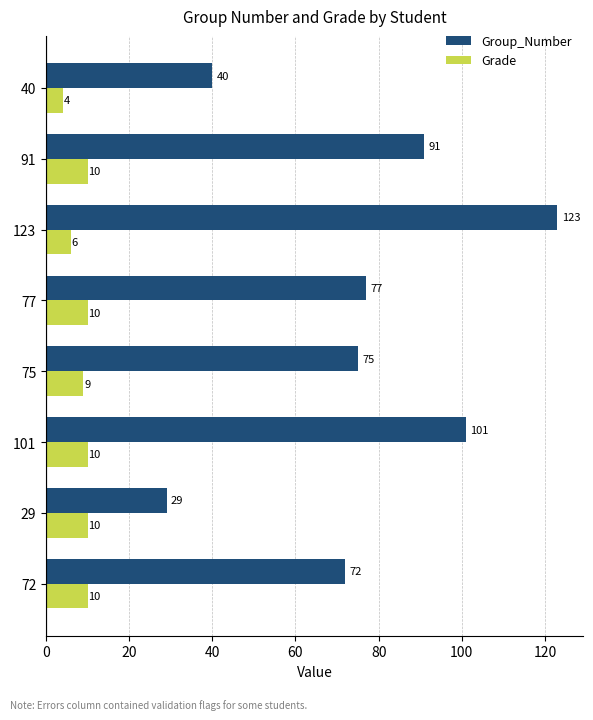

At how many categories does at least one series exceed 52?

6